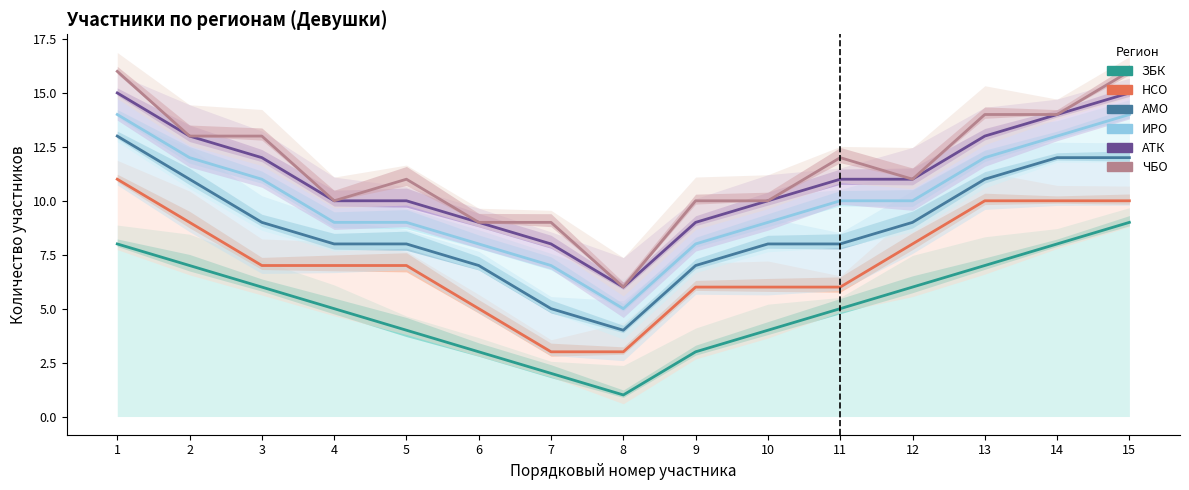

Between 4 and 3, which is larger?

3